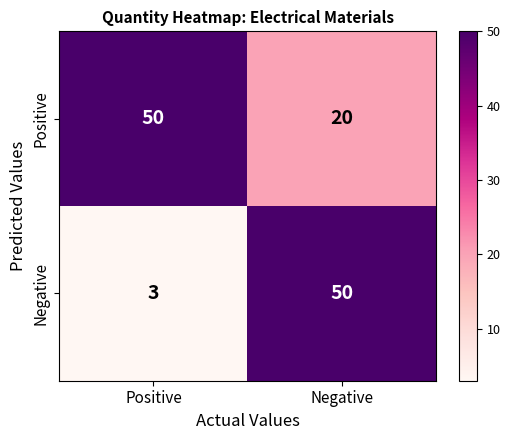

What is the minimum value for Negative?

3